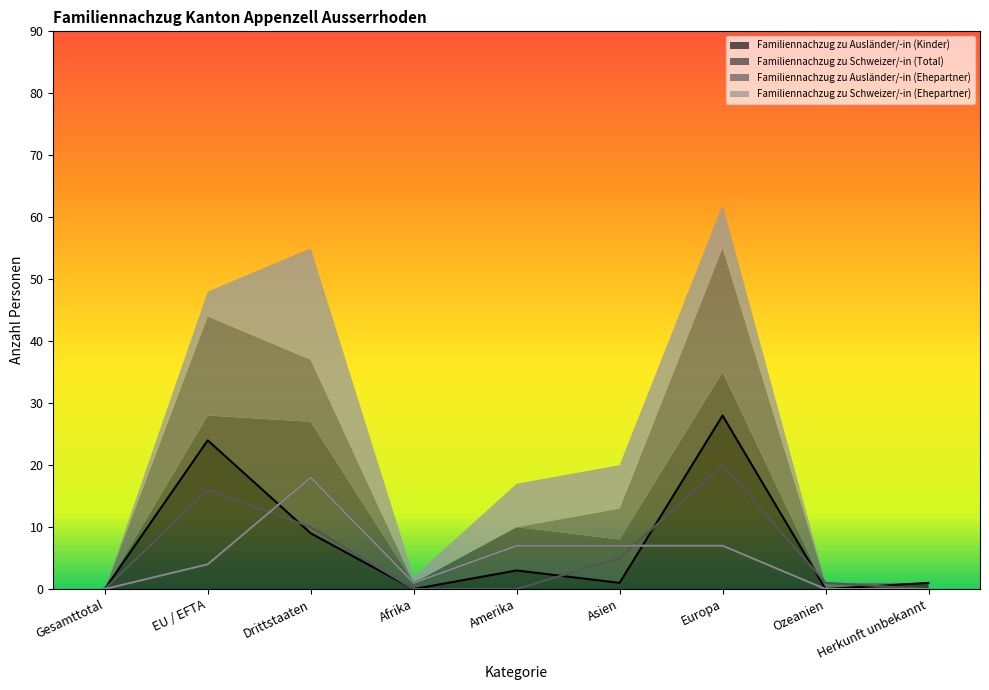

Is the value of Familiennachzug zu Schweizer/-in (Total) at Herkunft unbekannt greater than the value of Familiennachzug zu Ausländer/-in (Ehepartner) at Asien?

No